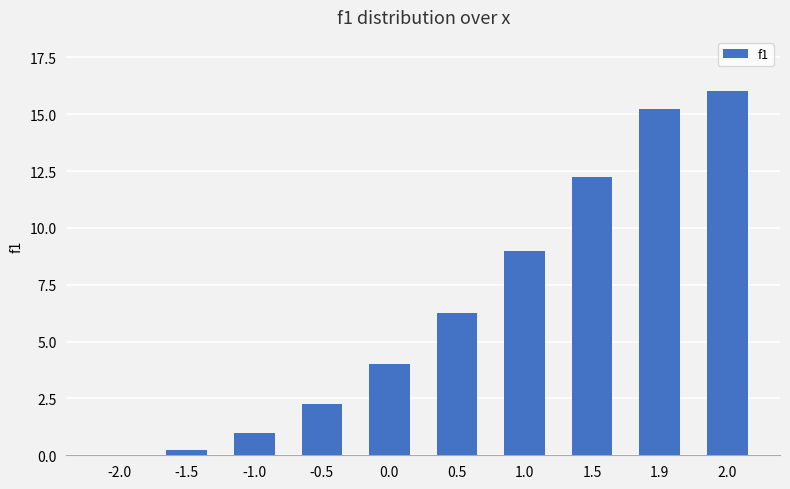

What is the change in value from 1.0 to 2.0?

+7.0